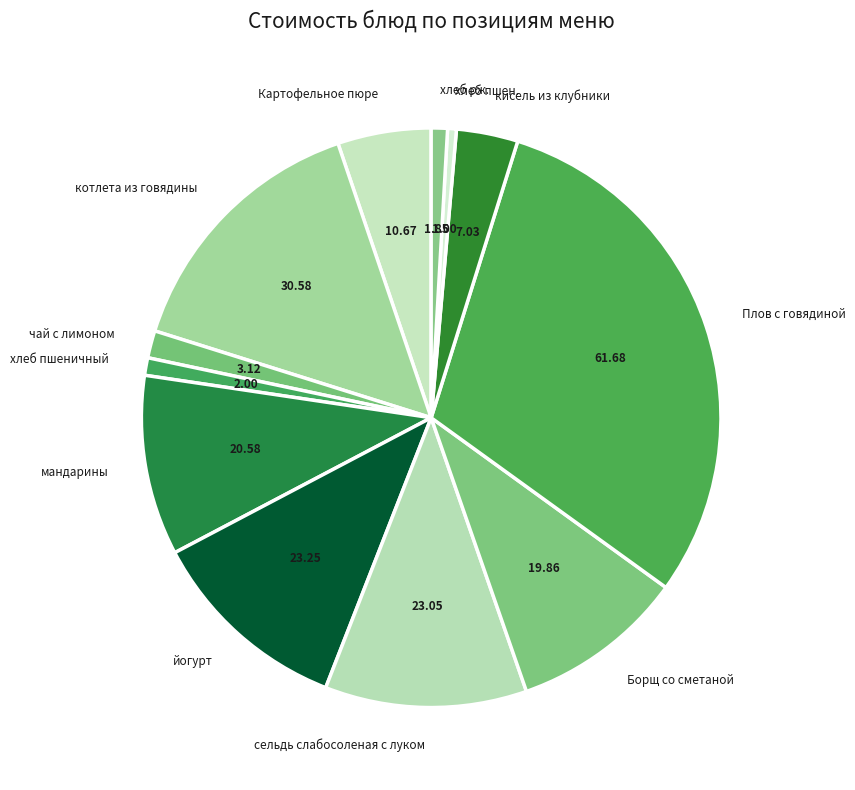

How many segments does this pie chart have?

12